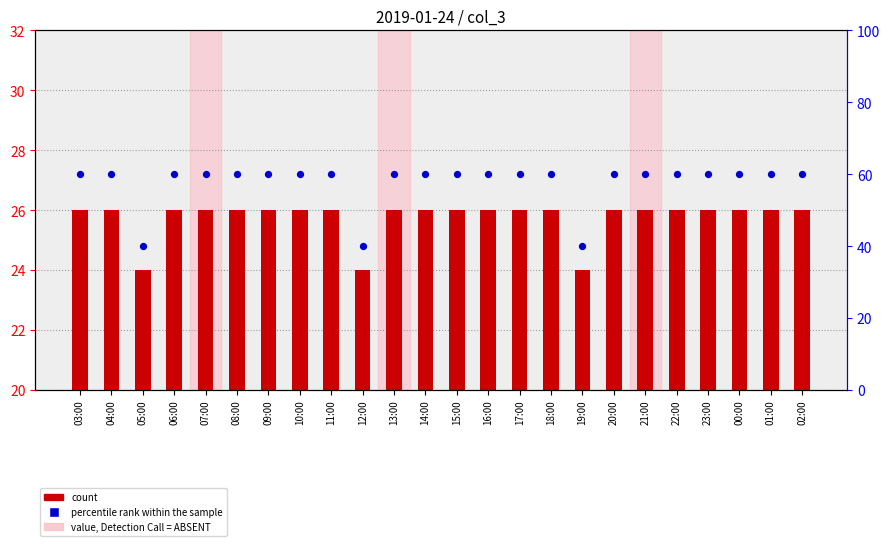

At how many categories does at least one series exceed 46?

21